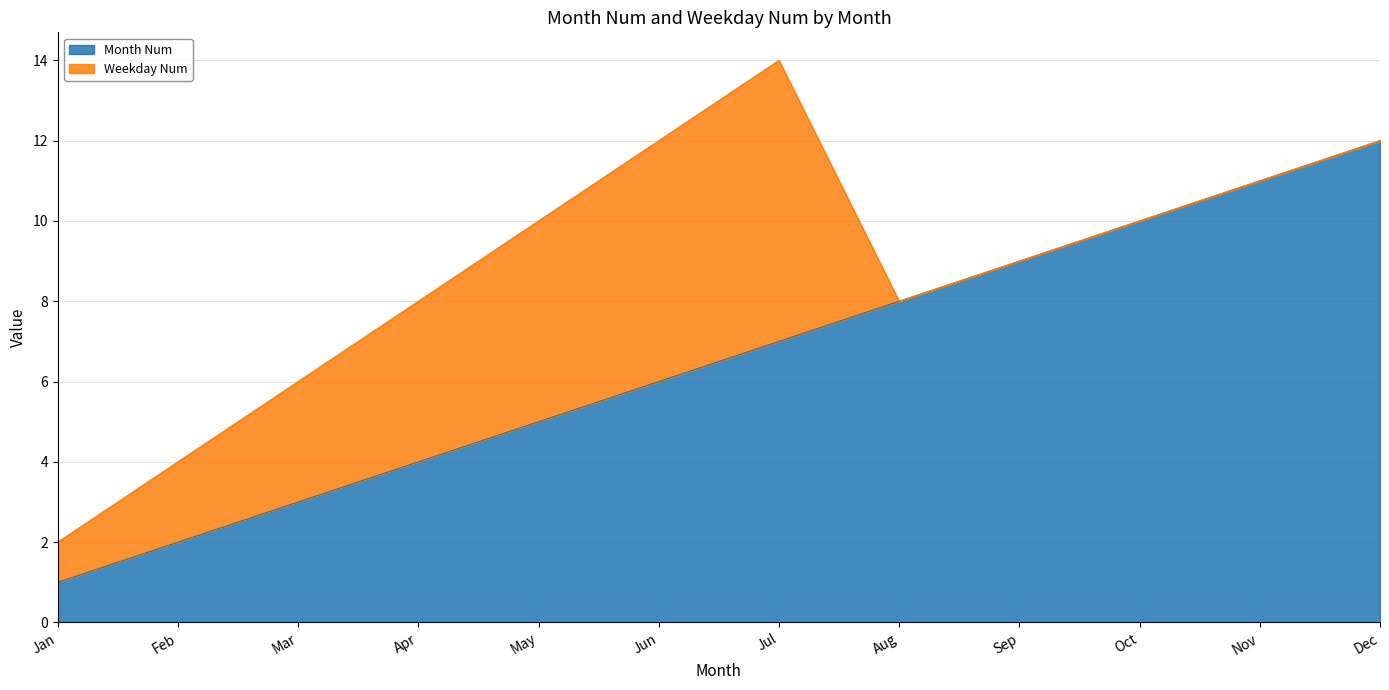

True or false: the data shows 2 at Feb.

True